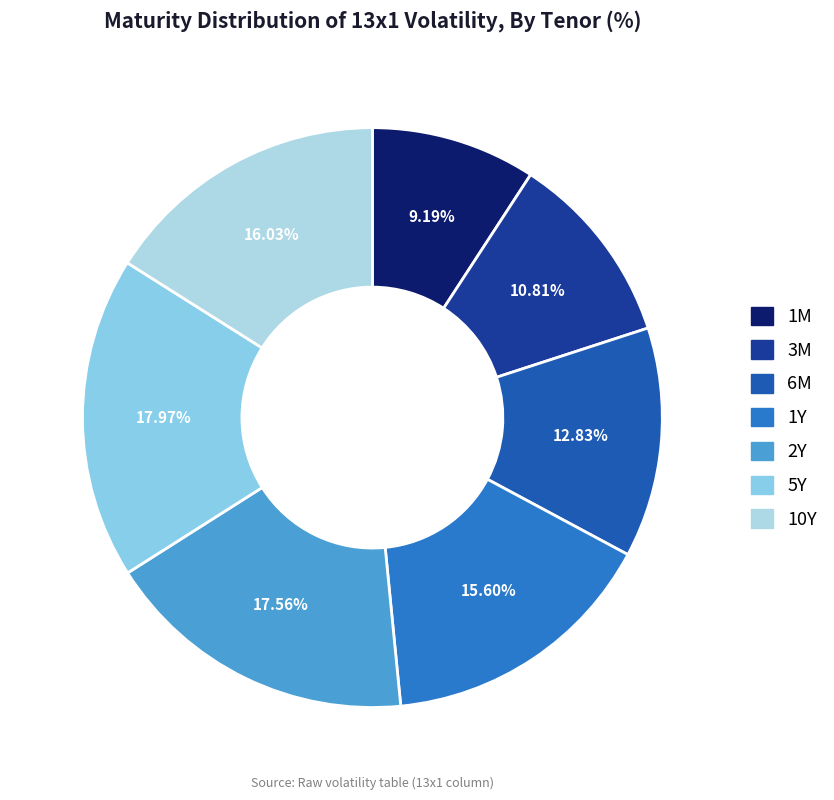

To the nearest percent, what is the average slice percentage?

14%